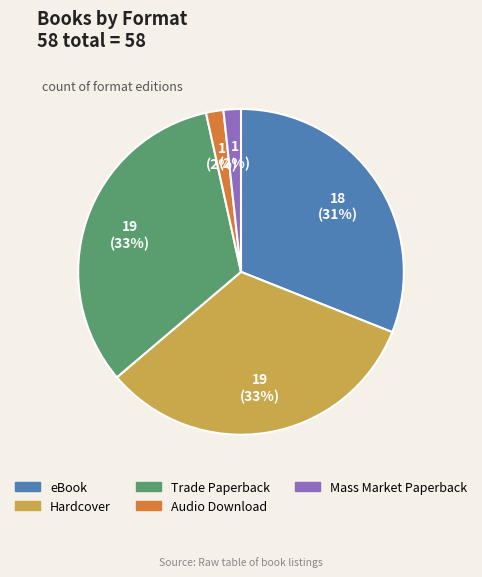

True or false: Hardcover accounts for 12% of the total.

False